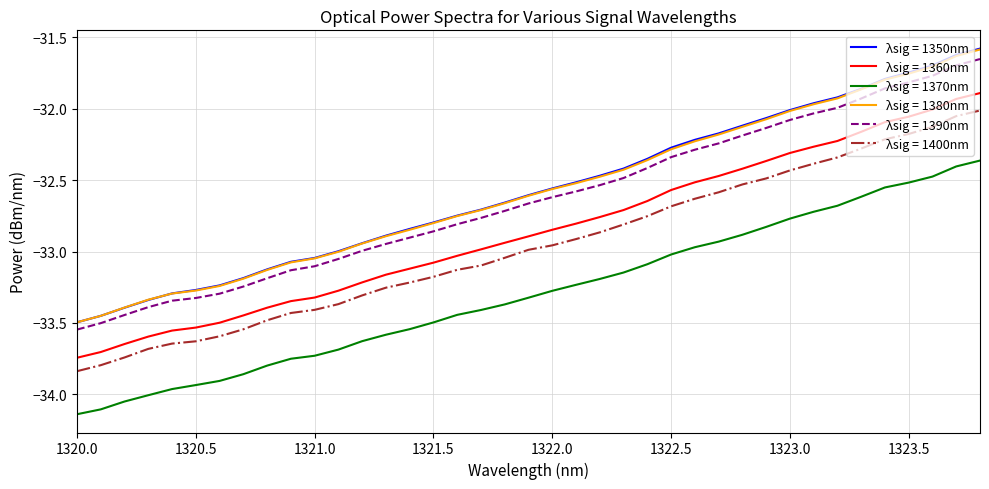

Count the number of data series in this chart.

6